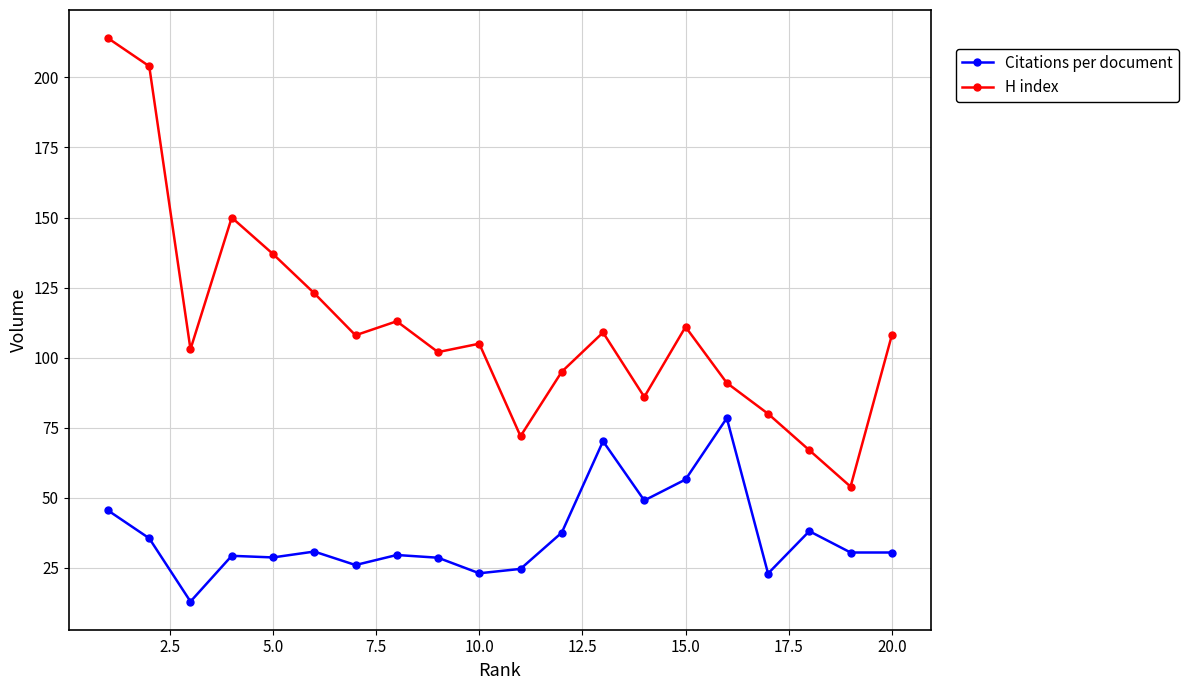

True or false: Citations per document and H index intersect in this chart.

False